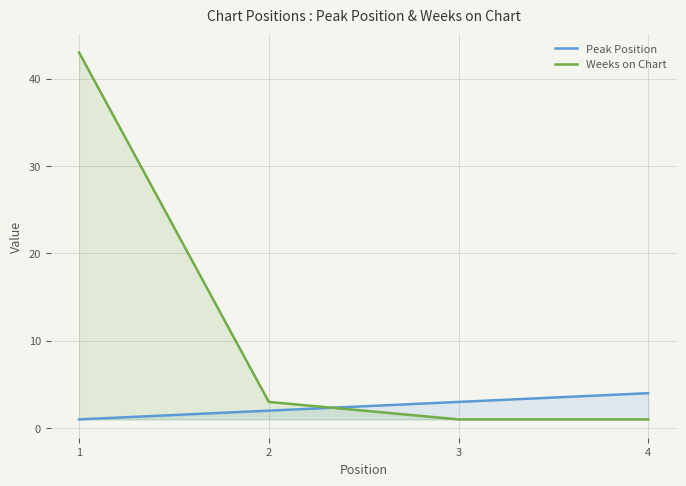

Reading left to right, list all the values displayed in this chart.

Peak Position: 1	2	3	4
Weeks on Chart: 43	3	1	1